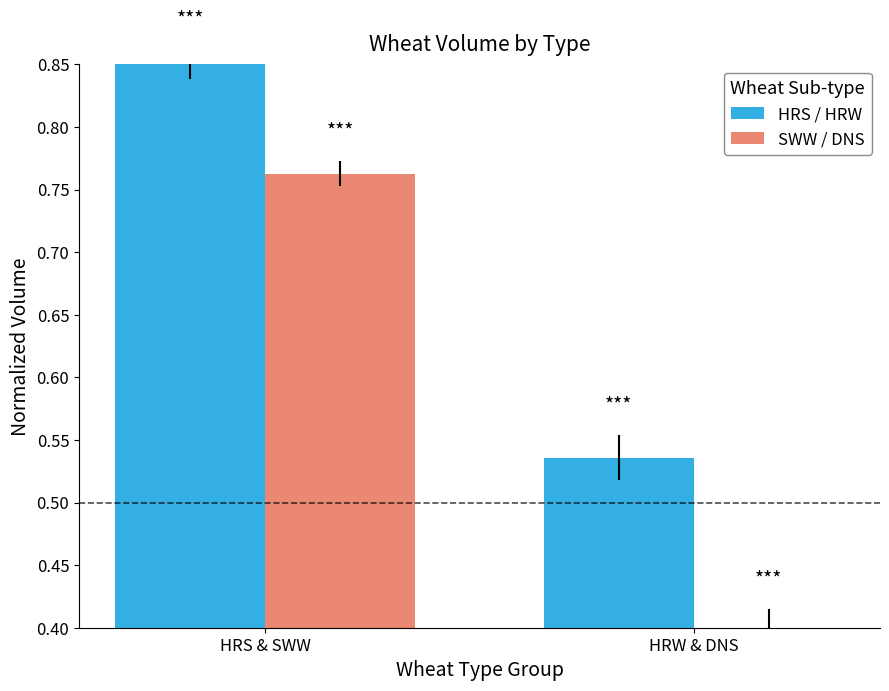

True or false: SWW / DNS has a value of 0.1 at HRW & DNS.

False